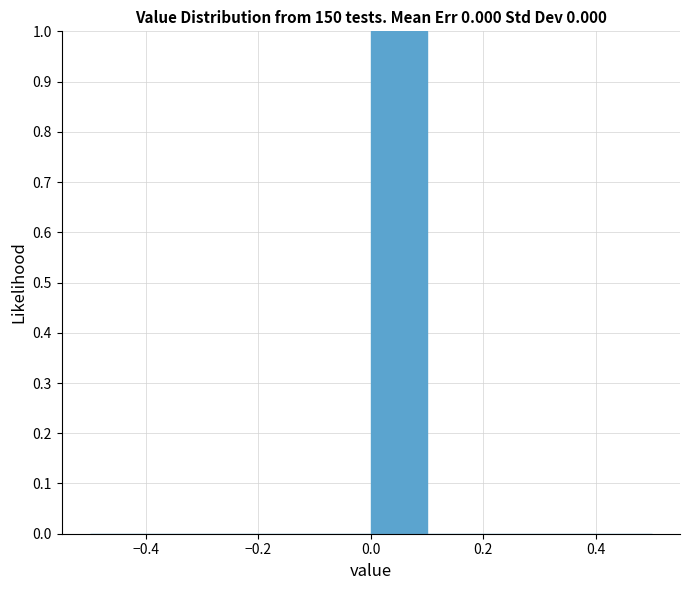

What is the height of the bar covering 0.0 to 0.1 on the x-axis? The values are not printed on the chart, so give them approximately, as read against the axis.

1